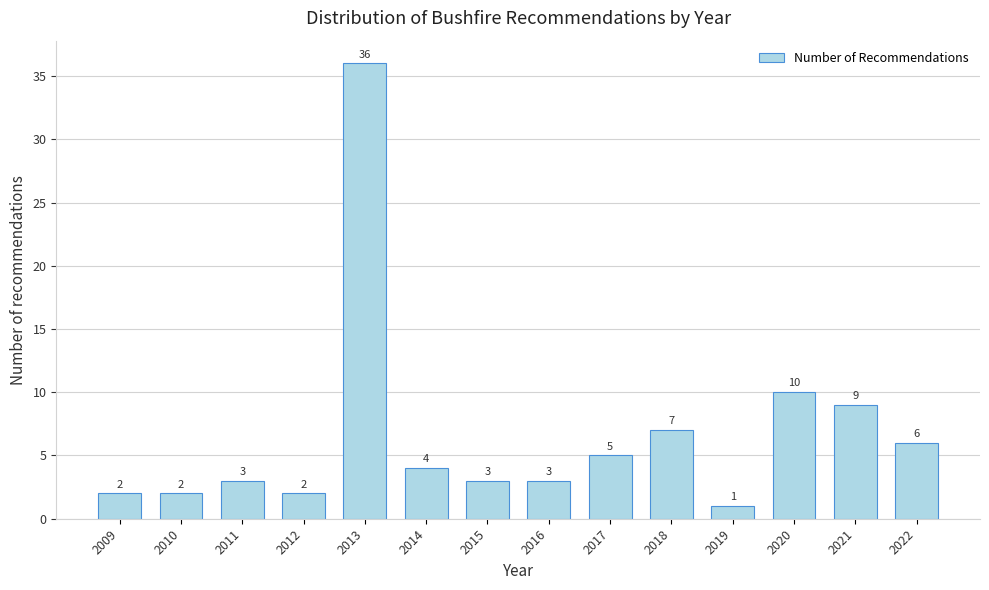

Reading right to left, transcribe all the data shown in this chart.

2022=6	2021=9	2020=10	2019=1	2018=7	2017=5	2016=3	2015=3	2014=4	2013=36	2012=2	2011=3	2010=2	2009=2